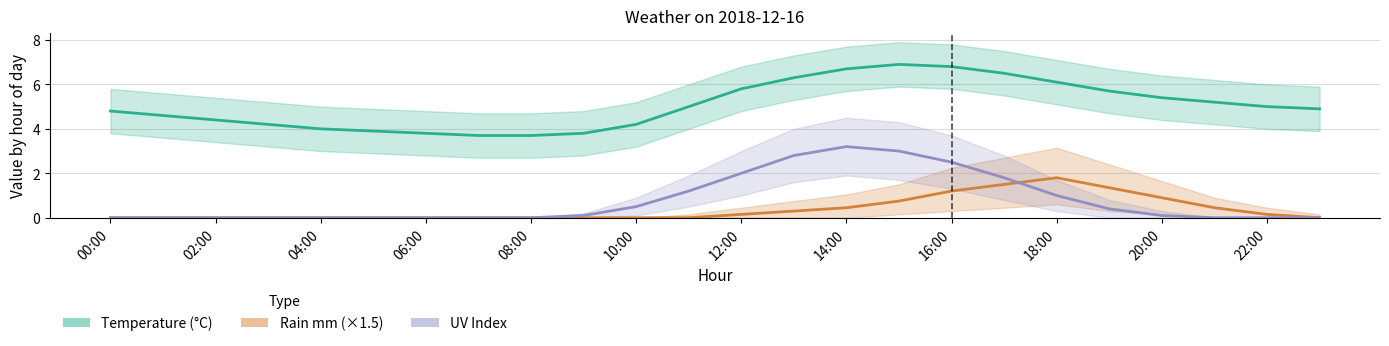

Where is the first local maximum for UV Index?

14:00